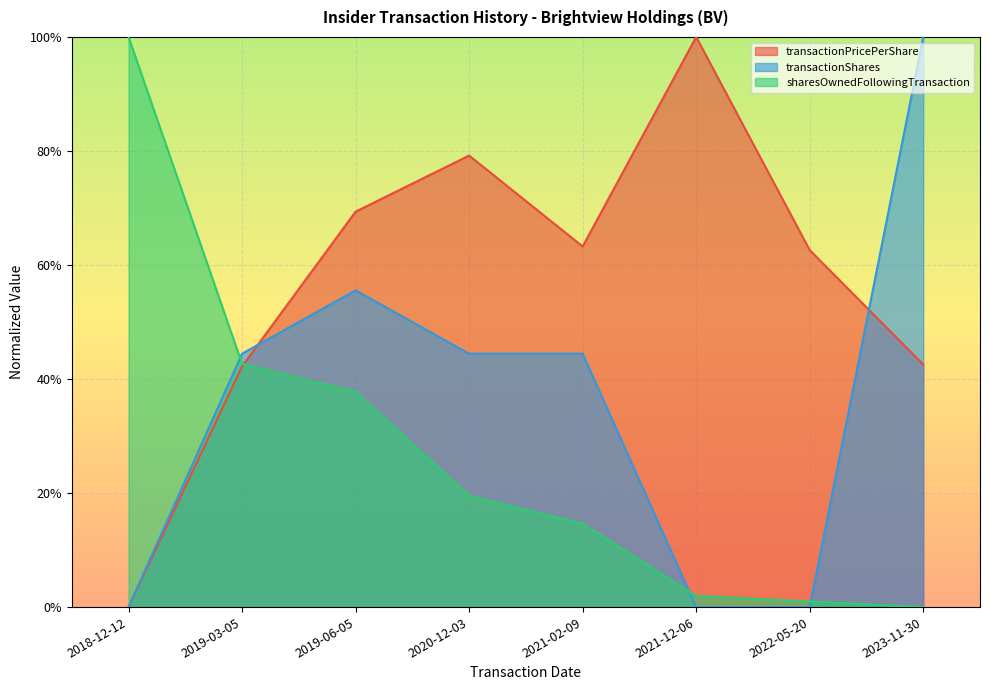

What are all the series names shown in the legend?

transactionPricePerShare, transactionShares, sharesOwnedFollowingTransaction